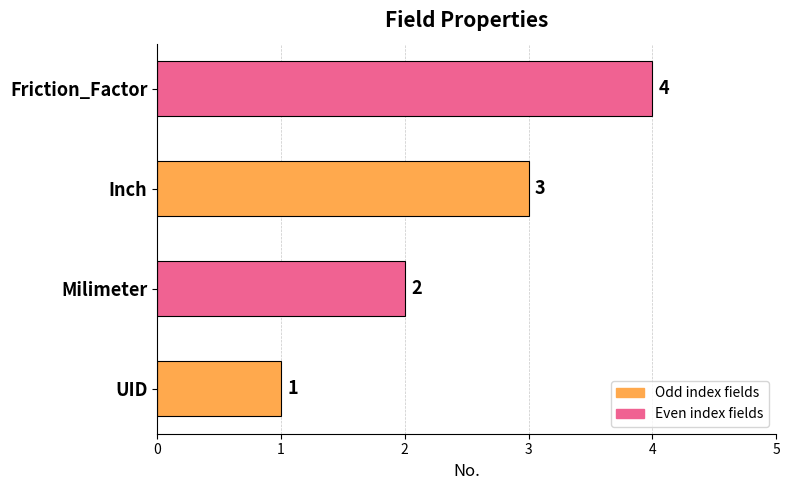

List the labels in order of value, smallest first.

UID, Milimeter, Inch, Friction_Factor